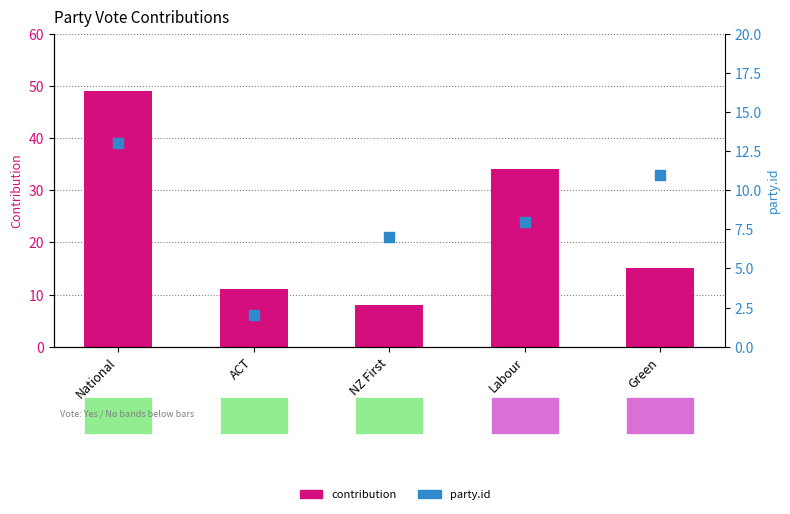

What are all the series names shown in the legend?

contribution, party.id